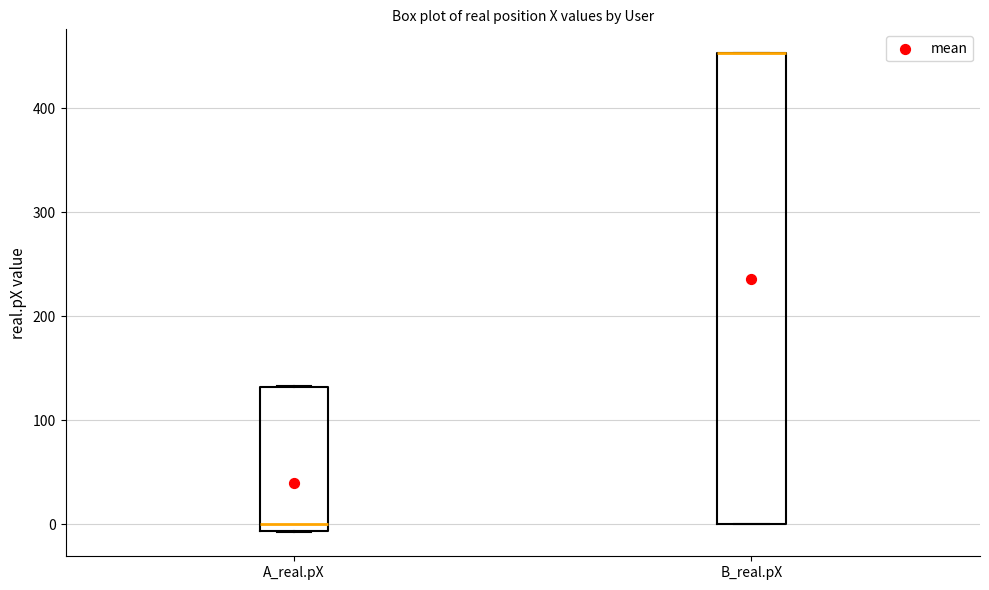

Which box is the tallest, from its lower edge to its upper edge?

B_real.pX